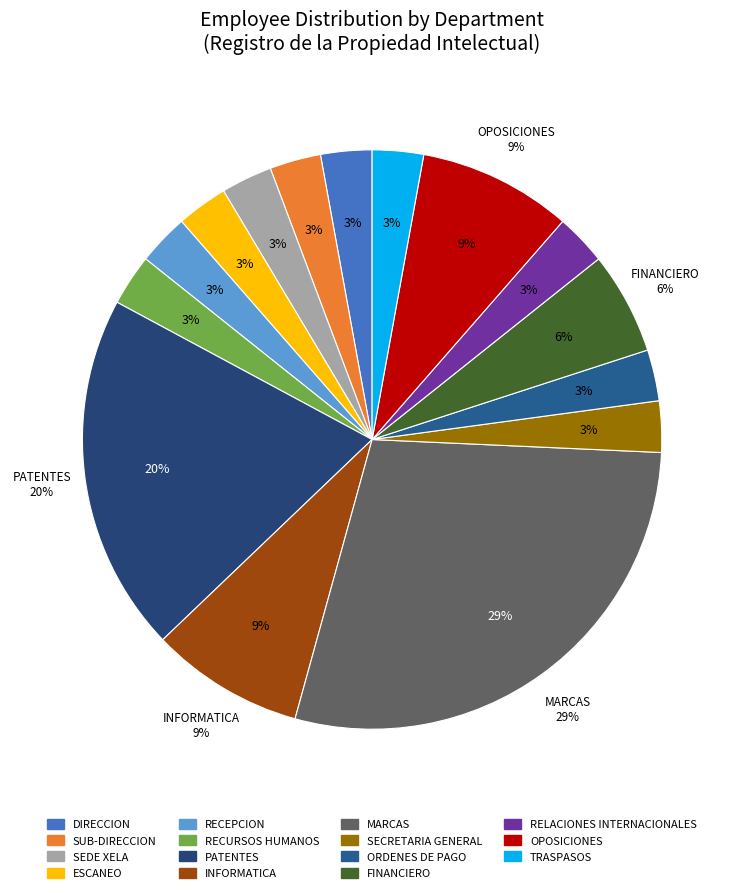

True or false: RELACIONES INTERNACIONALES accounts for 3% of the total.

True